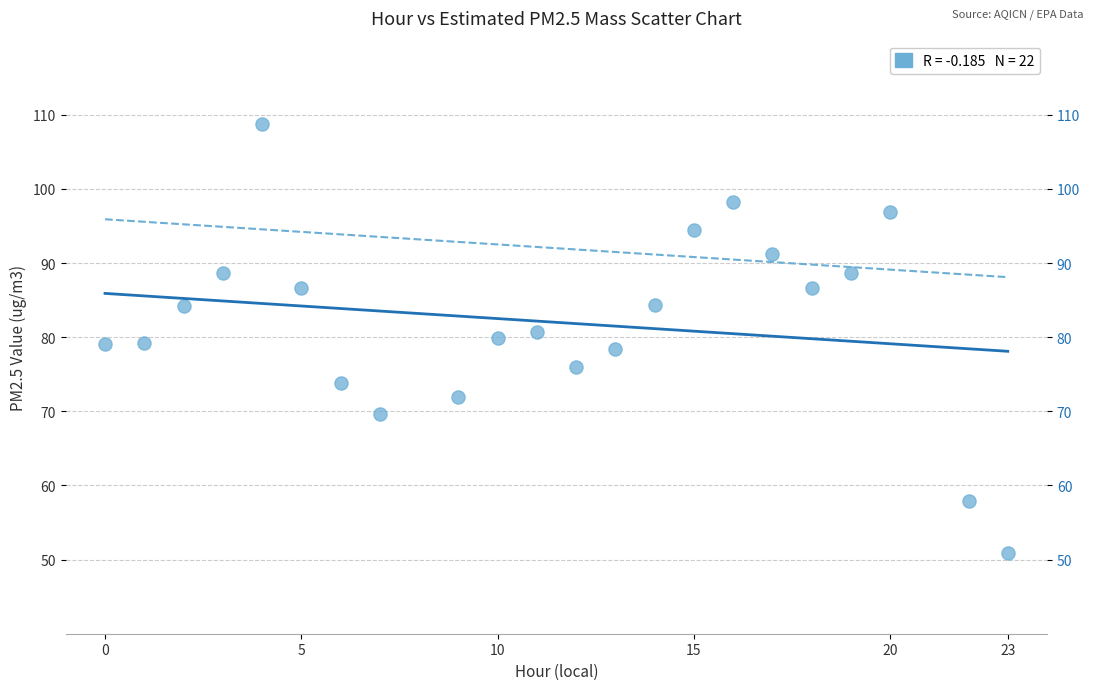

What is the range of X values (max minus min)?

23.0